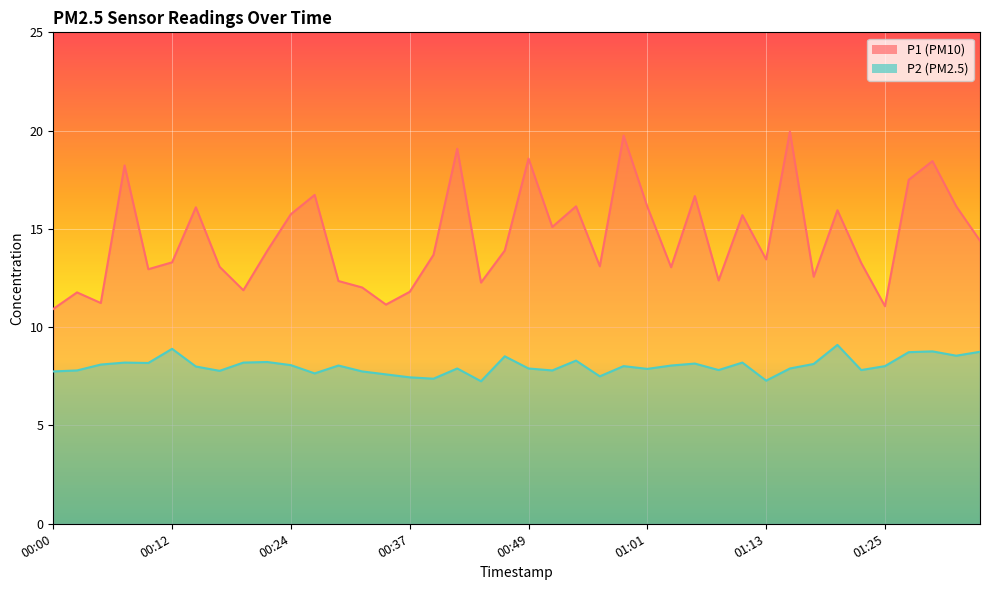

What is the total value across all series at 00:00?

18.7